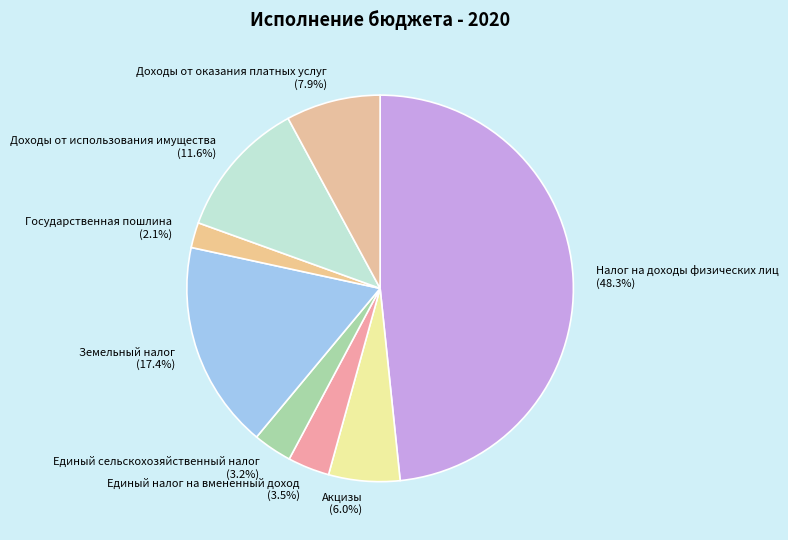

Is it true that Акцизы is 1% of the pie?

False